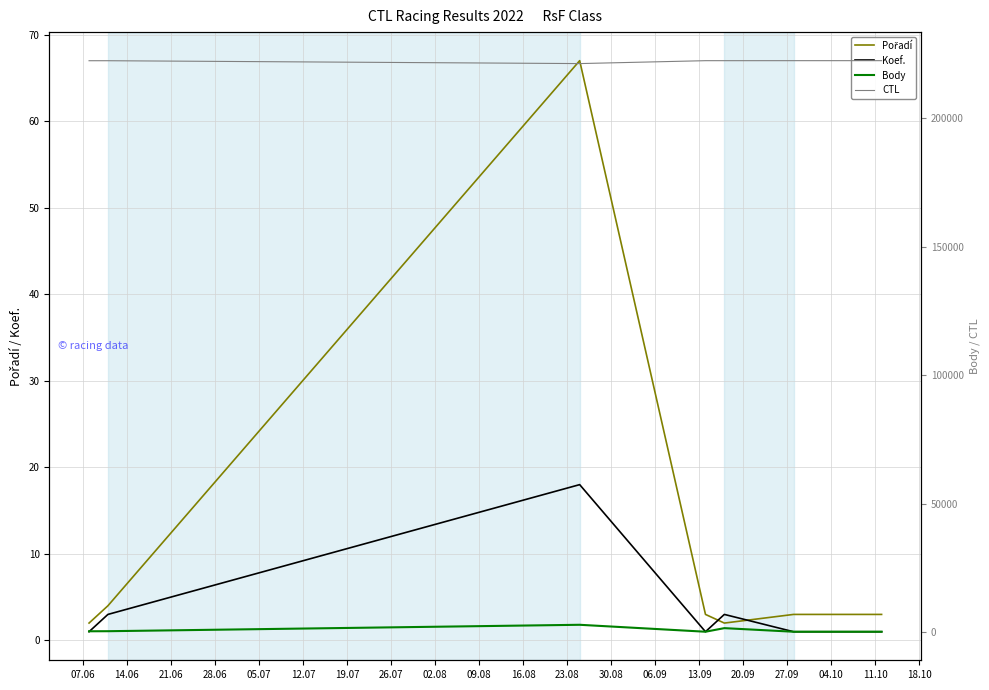

Does the chart display data point markers on the line(s)?

No